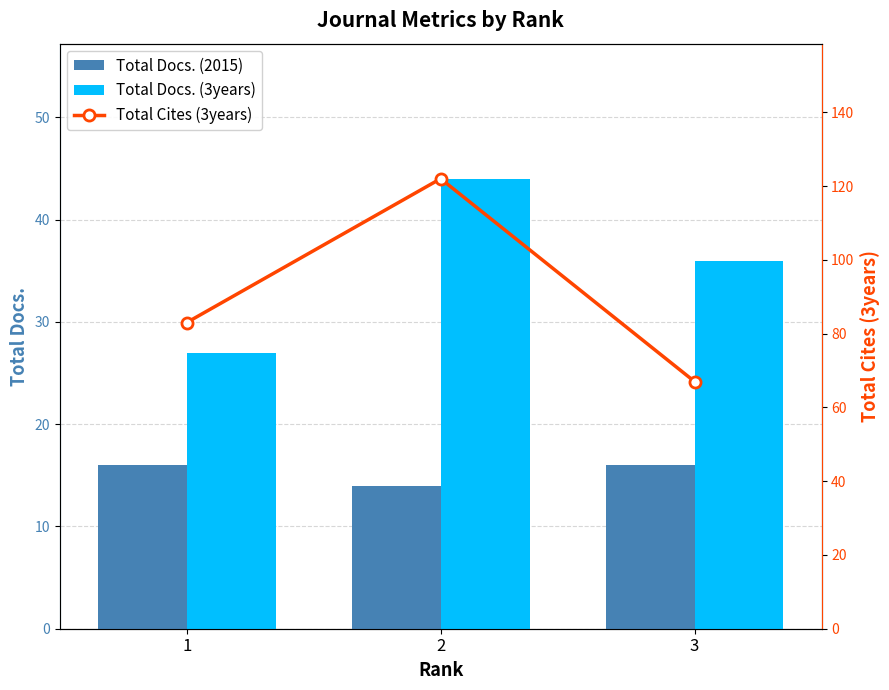

What is the maximum value for Total Docs. (2015)?

16